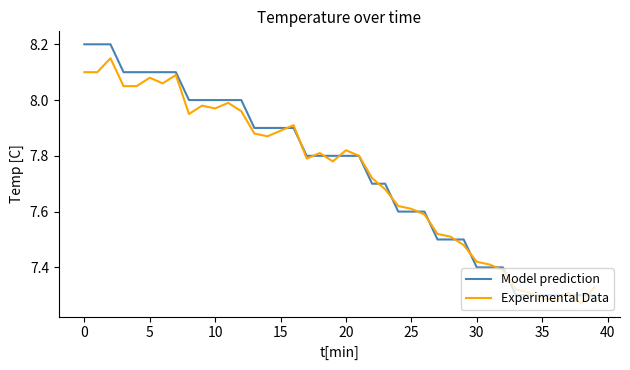

Rank the series by their maximum value, from highest to lowest.

Model prediction, Experimental Data